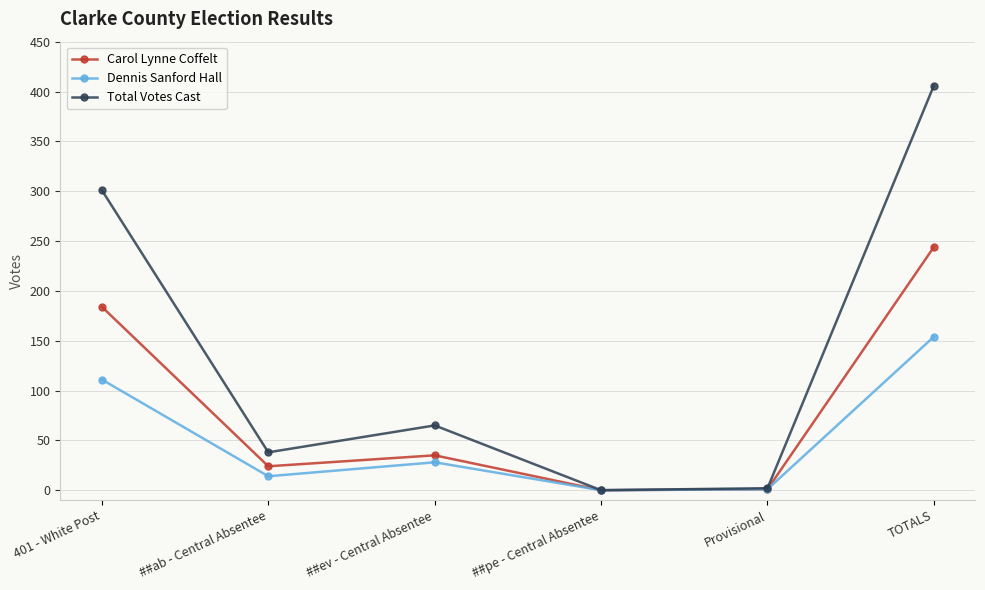

Rank the series by their maximum value, from highest to lowest.

Total Votes Cast, Carol Lynne Coffelt, Dennis Sanford Hall